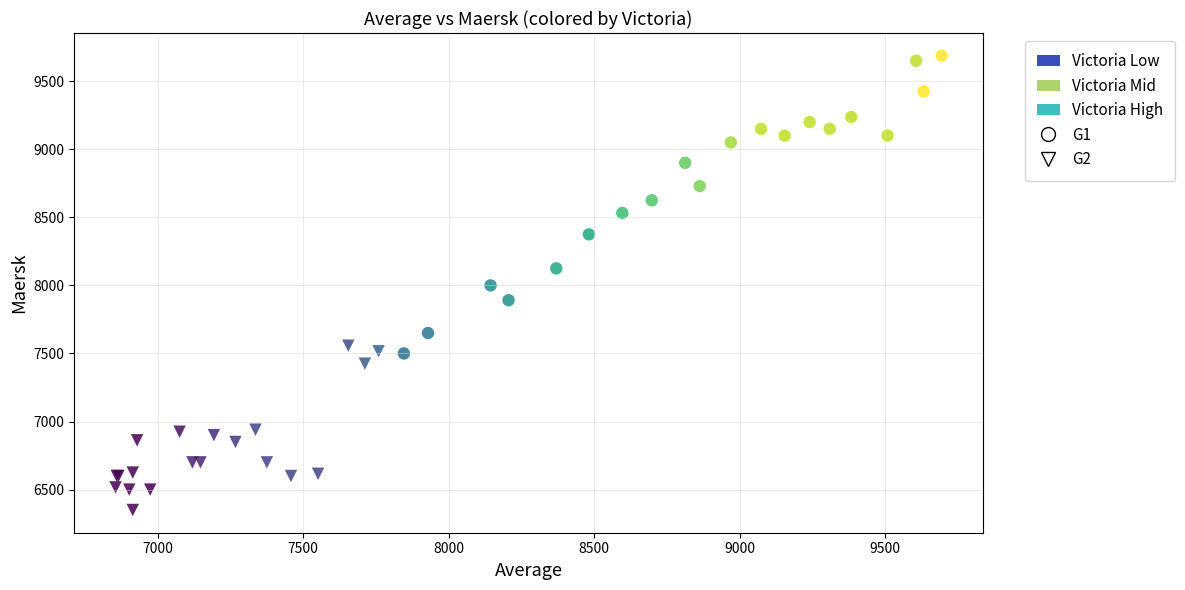

Which series contains the lowest Y value?

G2